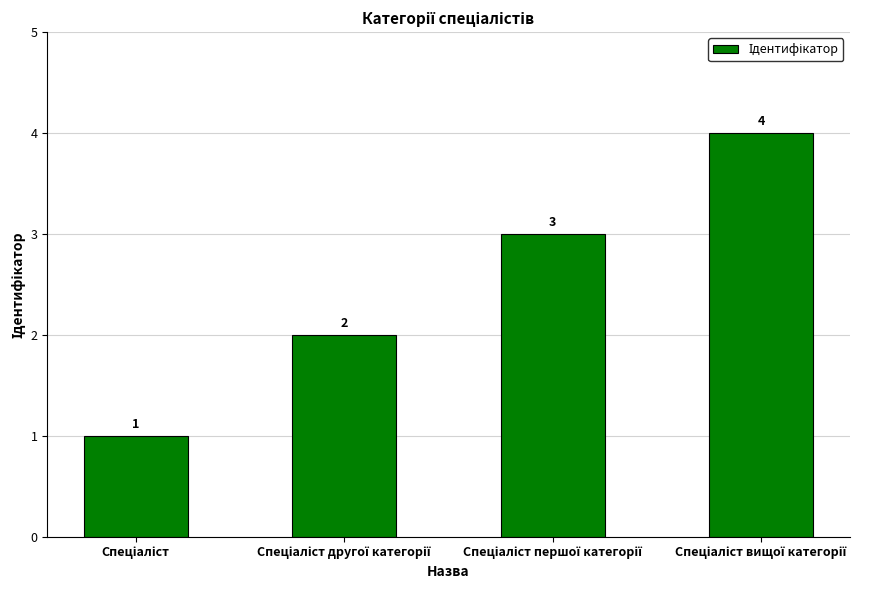

What is the sum of all values?

10